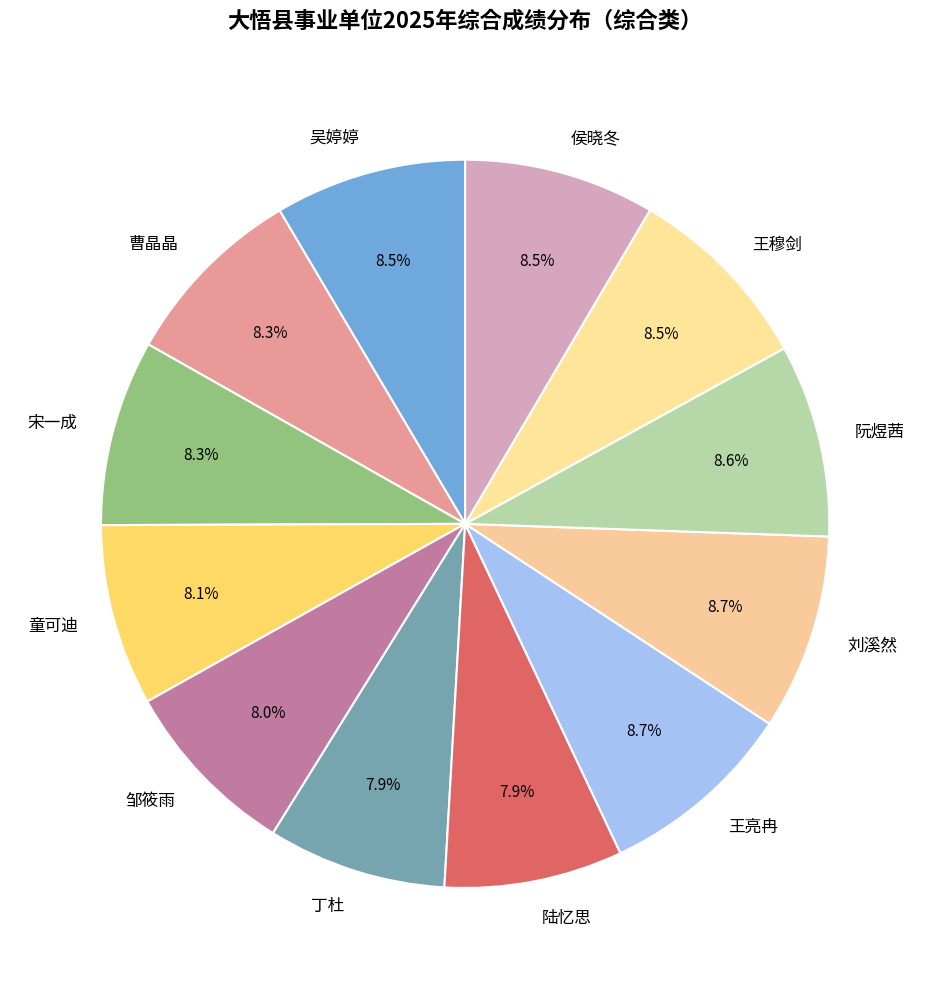

To the nearest percent, what percentage of the pie is 阮煜茜?

9%